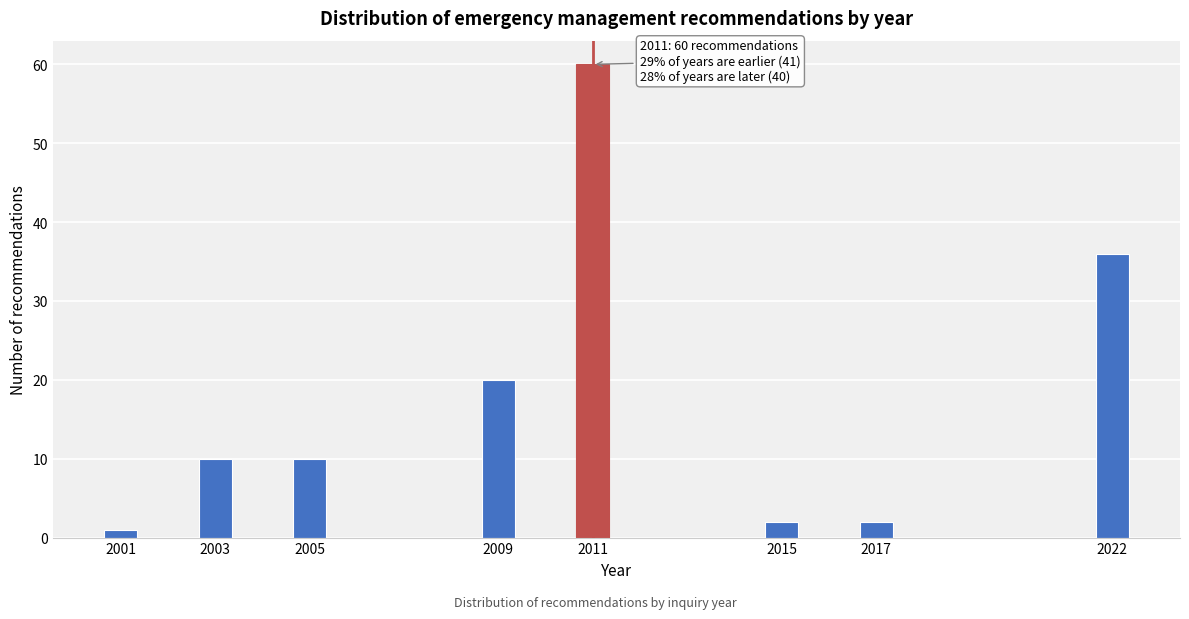

Reading left to right, what are all the values shown in this chart?

2001=1	2003=10	2005=10	2009=20	2011=60	2015=2	2017=2	2022=36